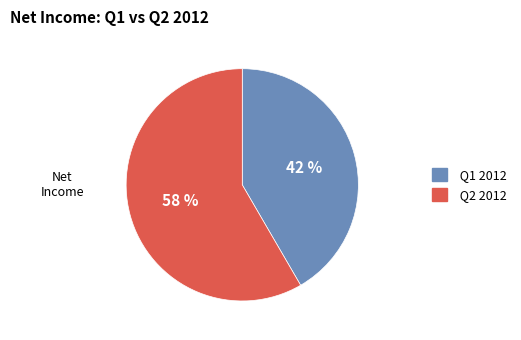

To the nearest percent, what is the average slice percentage?

50%